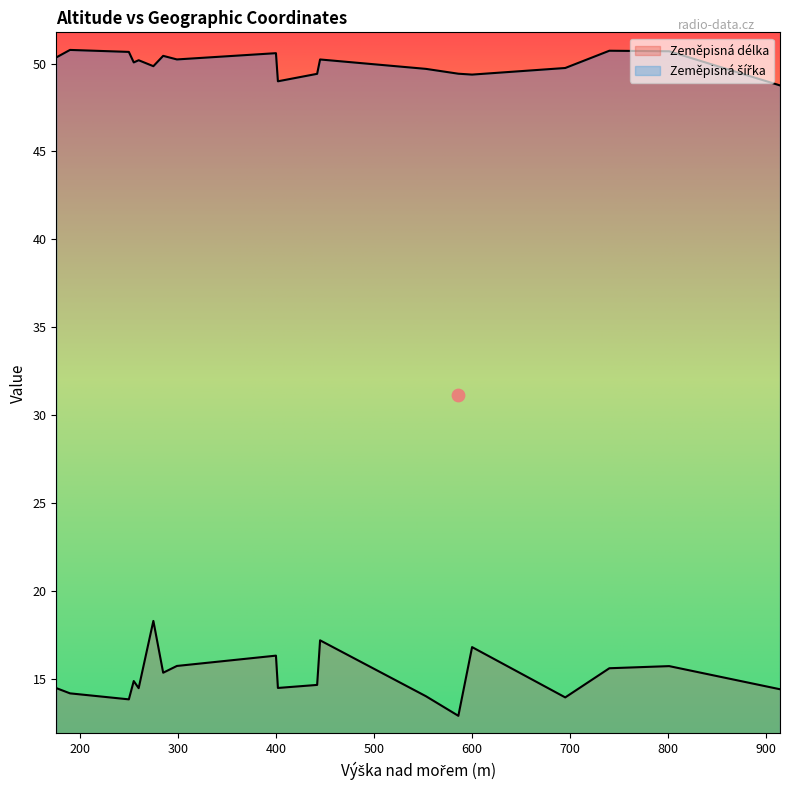

Which series contains the lowest Y value?

Zeměpisná délka